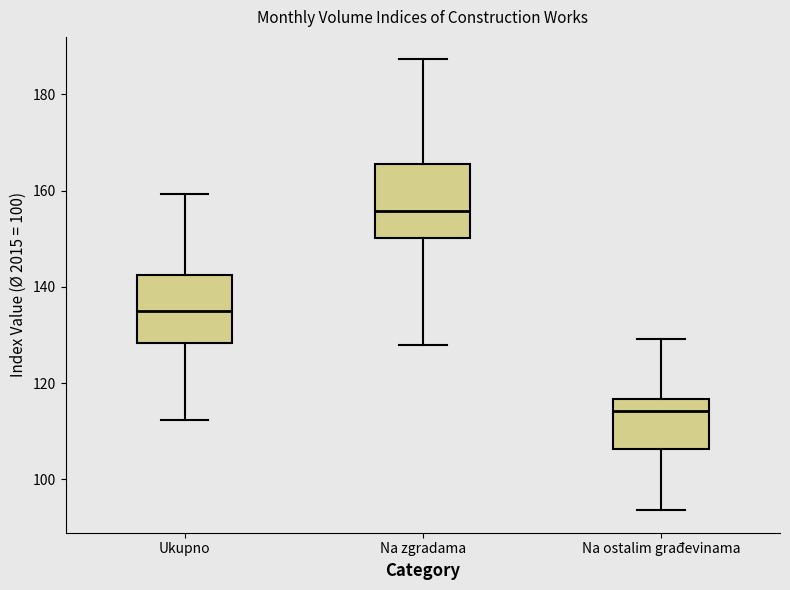

Reading left to right, read every box against the y-axis: the position of its median line, the range the box covers, and the ends of its whiskers. The values are not printed on the chart, so give them approximately, as read against the axis.

Ukupno: median 136, box 128 to 142, whiskers 112 to 160
Na zgradama: median 156, box 150 to 166, whiskers 128 to 188
Na ostalim građevinama: median 114, box 106 to 116, whiskers 94 to 130